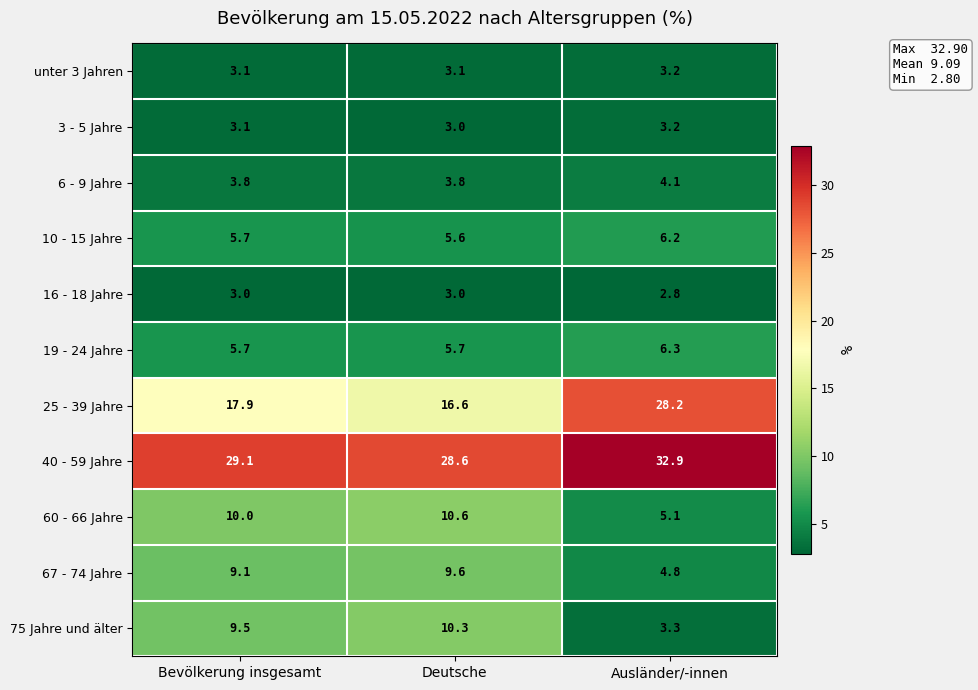

What is the smallest value displayed?

2.8